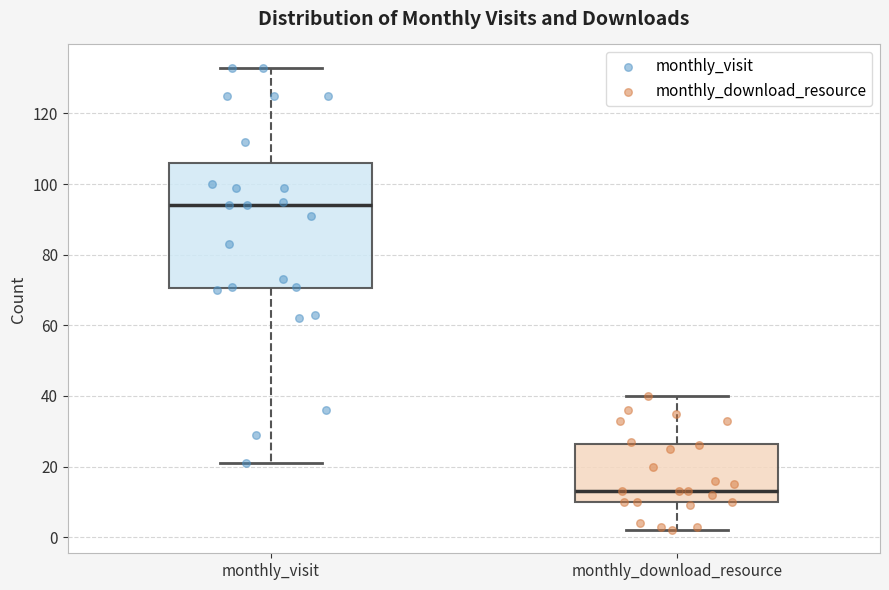

Reading left to right, transcribe this box plot: for each box, give where its median line is, the range the box spans, and where its two whiskers end, as read against the y-axis. The values are not printed on the chart, so give them approximately, as read against the axis.

monthly_visit: median 94, box 70 to 106, whiskers 22 to 134
monthly_download_resource: median 14, box 10 to 26, whiskers 2 to 40